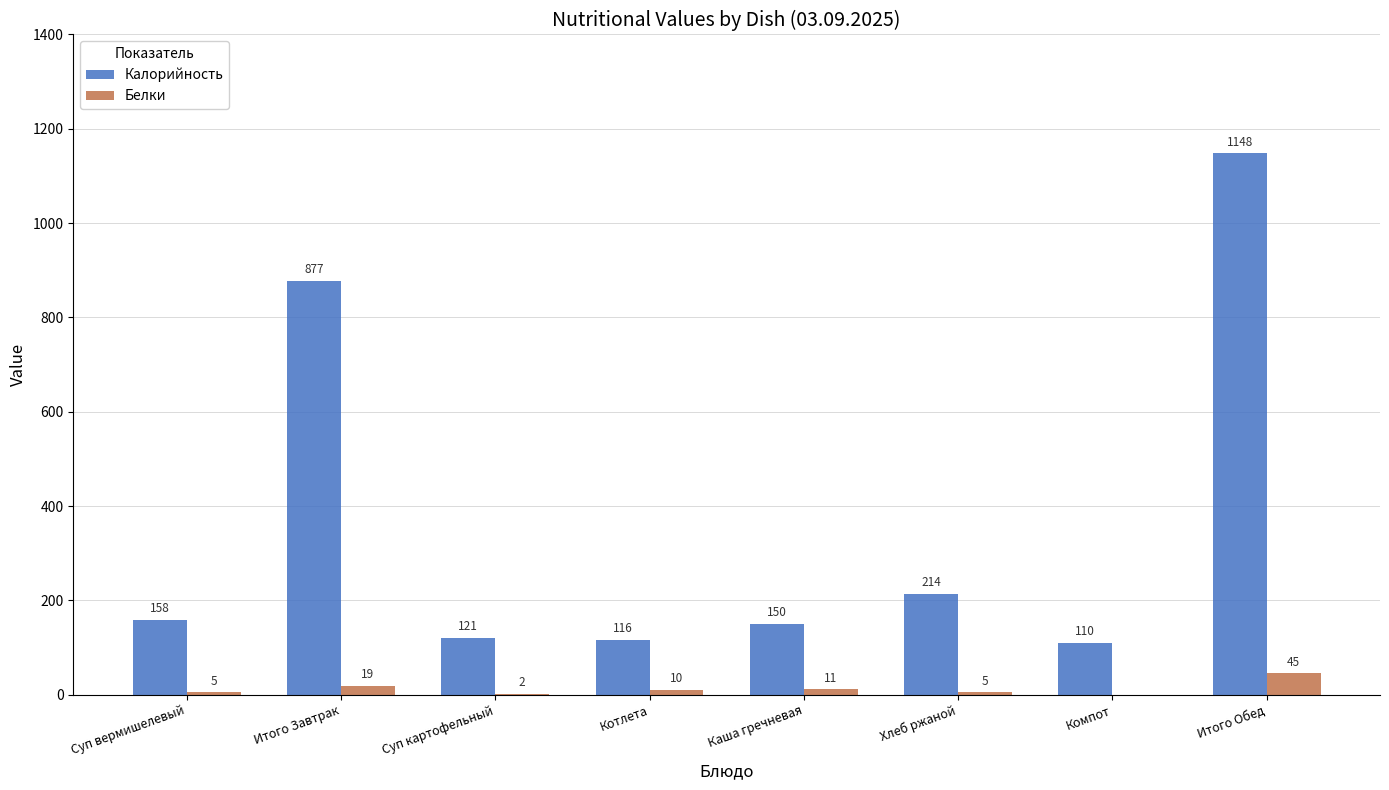

What is the spread (max minus min) of values at Итого Завтрак?

858